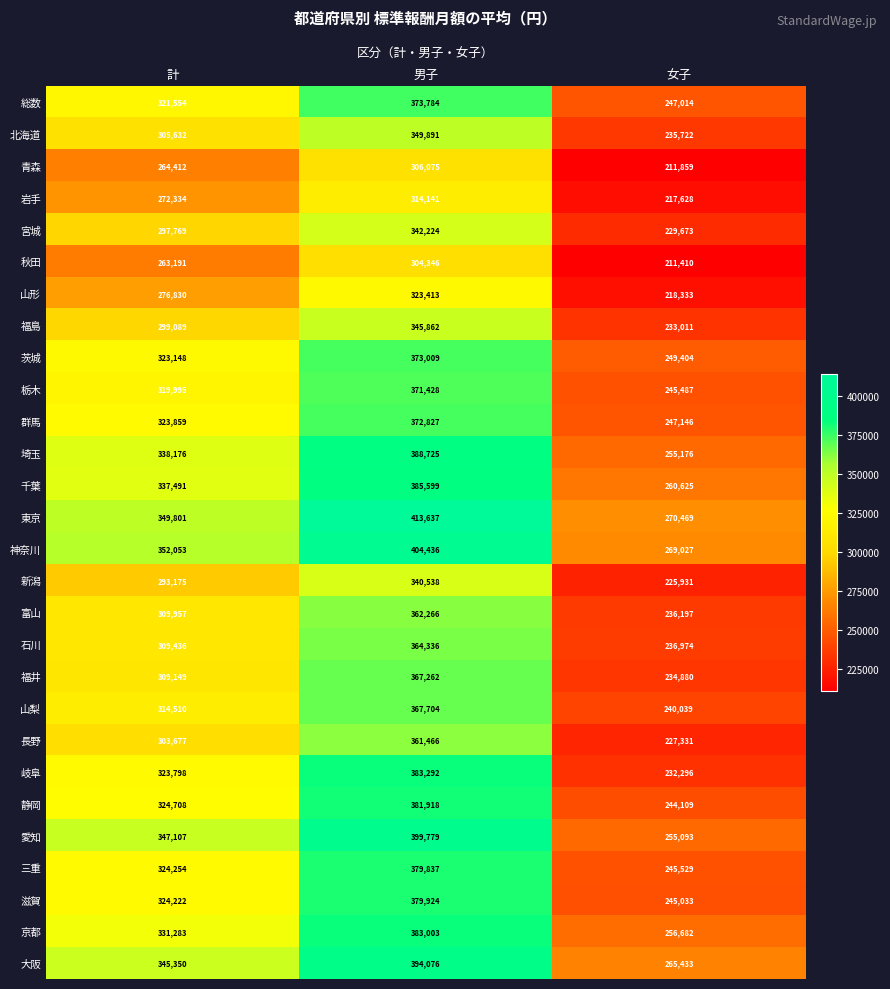

At which label is 北海道 closest to 292806?

計